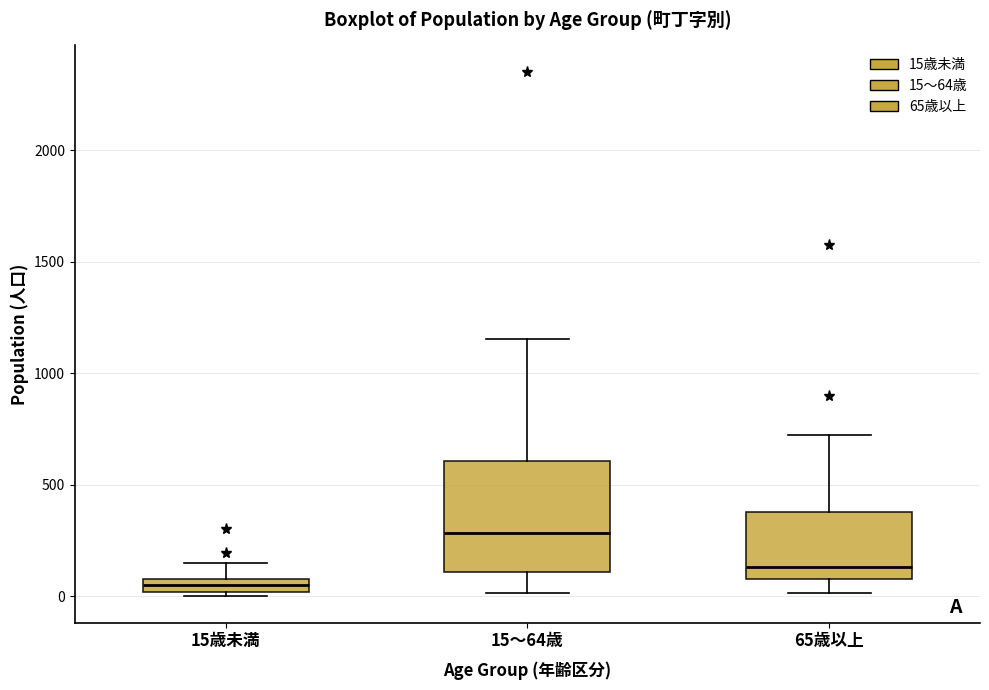

Where is the upper edge of the box for 65歳以上 on the y-axis? The values are not printed on the chart, so give them approximately, as read against the axis.

400